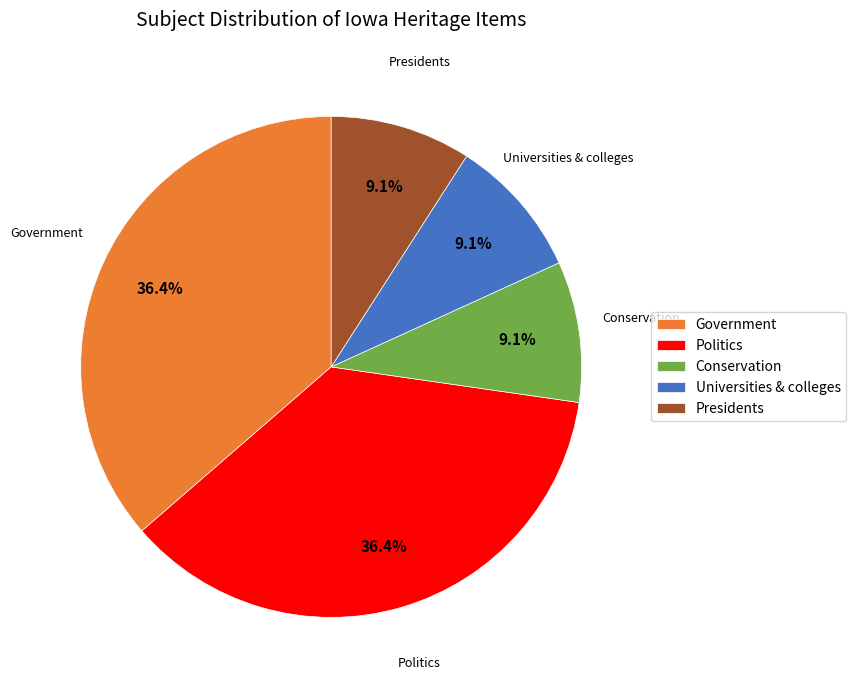

What percentage is the Universities & colleges slice, to the nearest percent?

9%